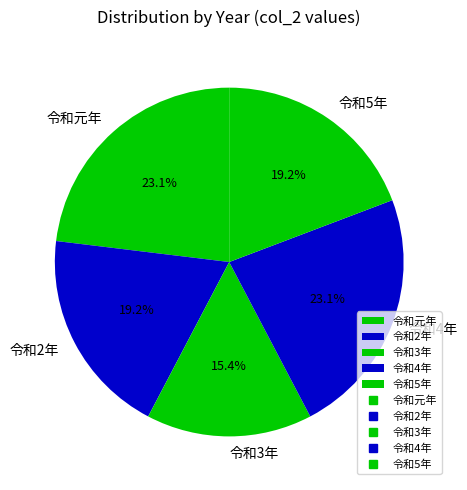

Which category has the smallest portion of the pie?

令和3年